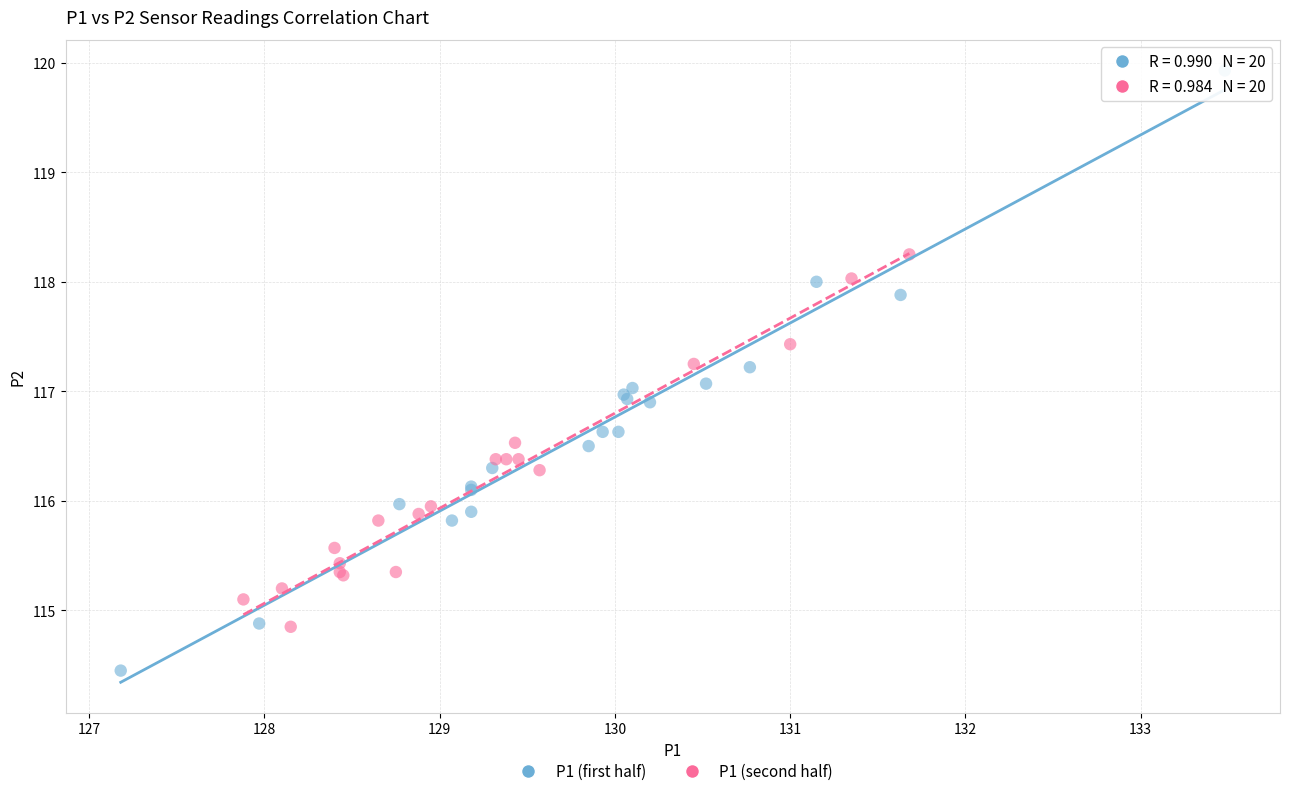

Which series contains the highest Y value?

P1 (first half)